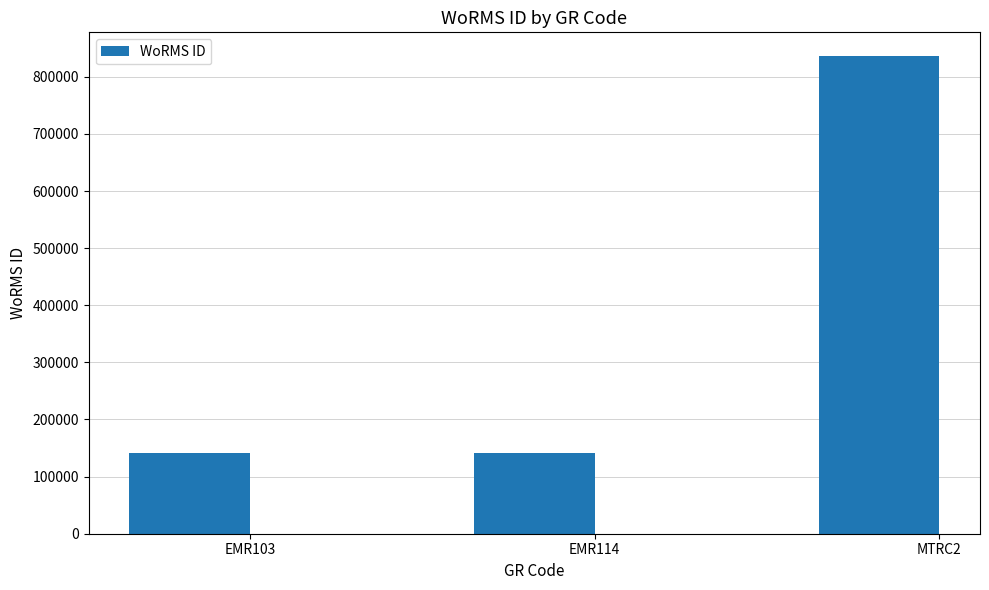

Between EMR103 and MTRC2, which is larger?

MTRC2